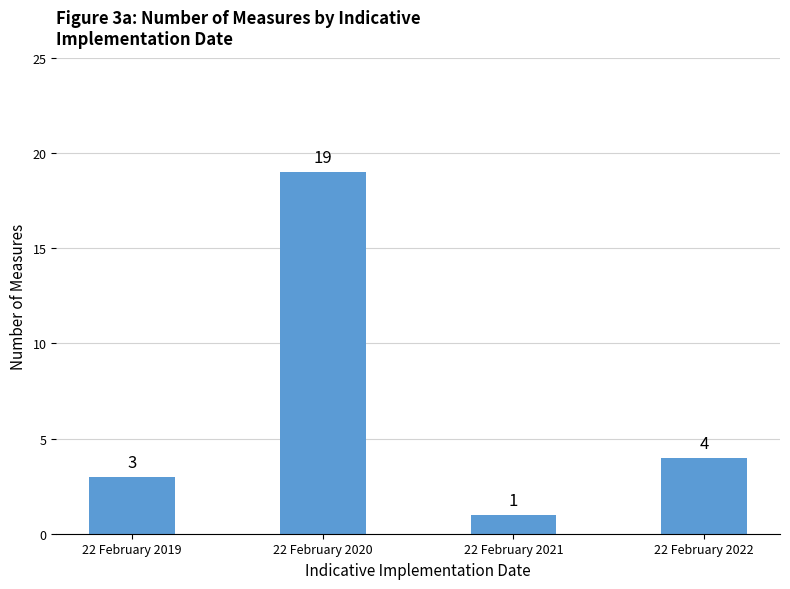

What is the smallest value displayed?

1